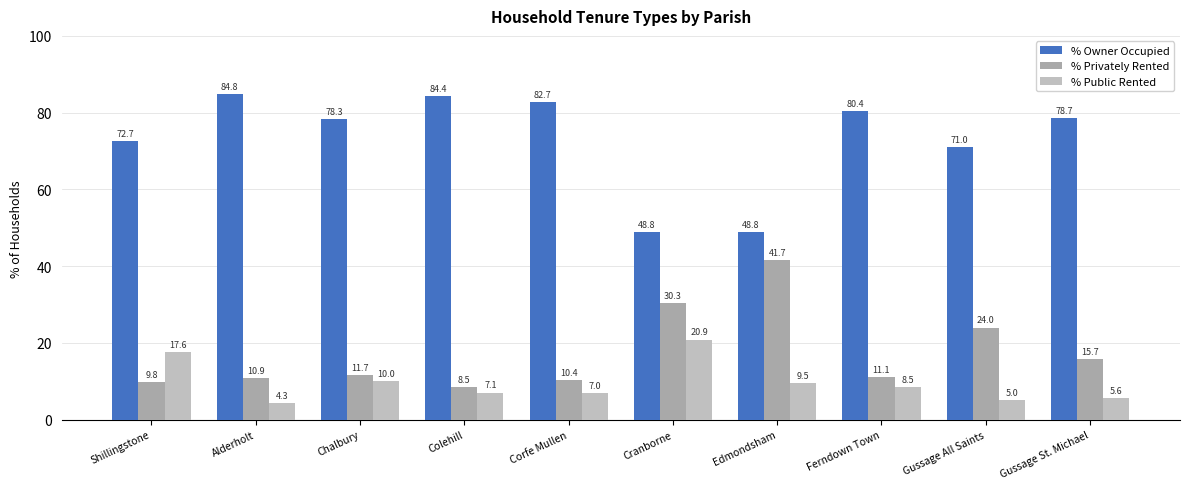

What position from the left is Corfe Mullen?

5